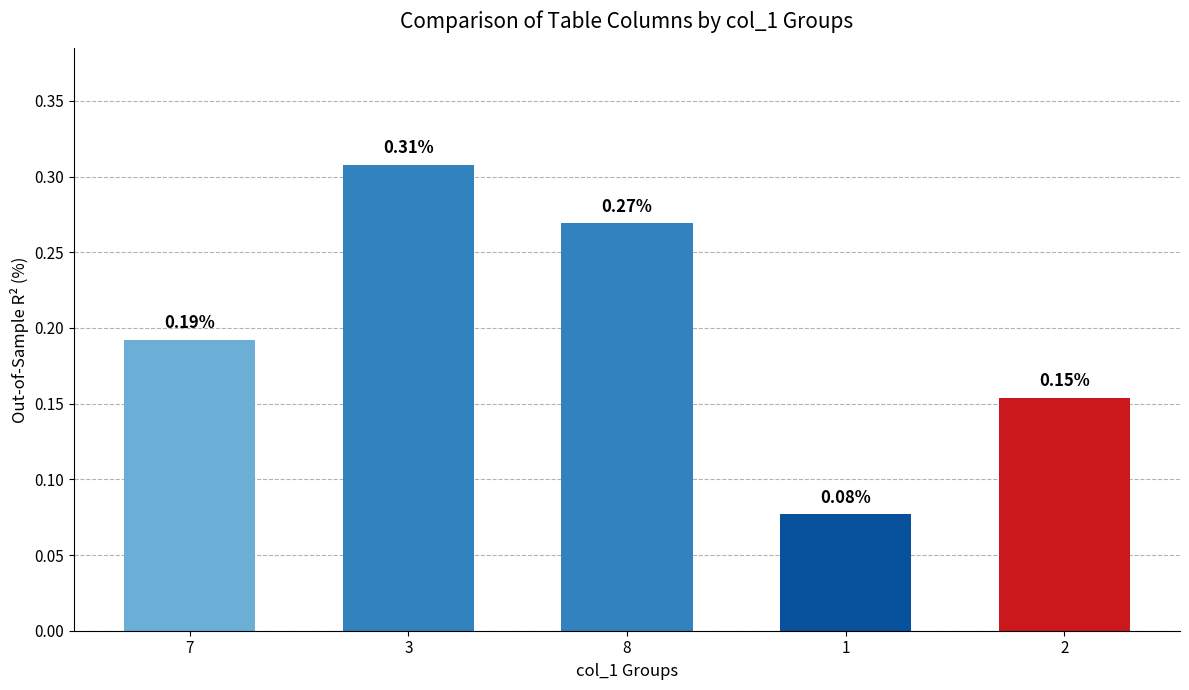

At which category does the chart reach its minimum across all series?

1